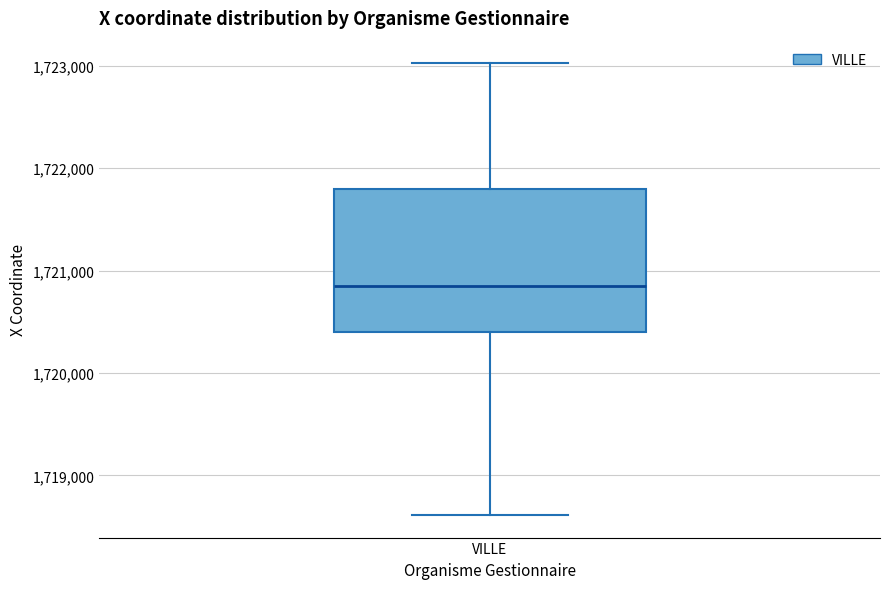

Where is the upper edge of the box for VILLE on the y-axis? The values are not printed on the chart, so give them approximately, as read against the axis.

1721800